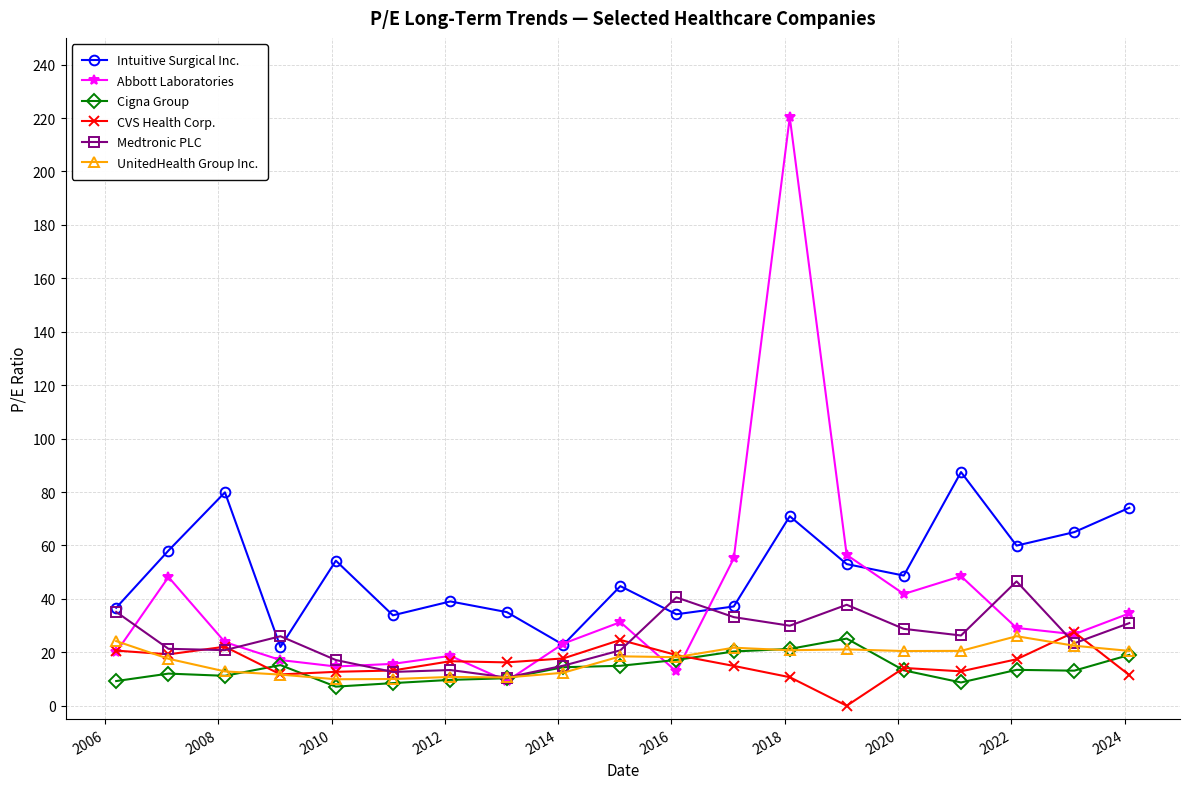

How many values in the Intuitive Surgical Inc. series are below 48?

9